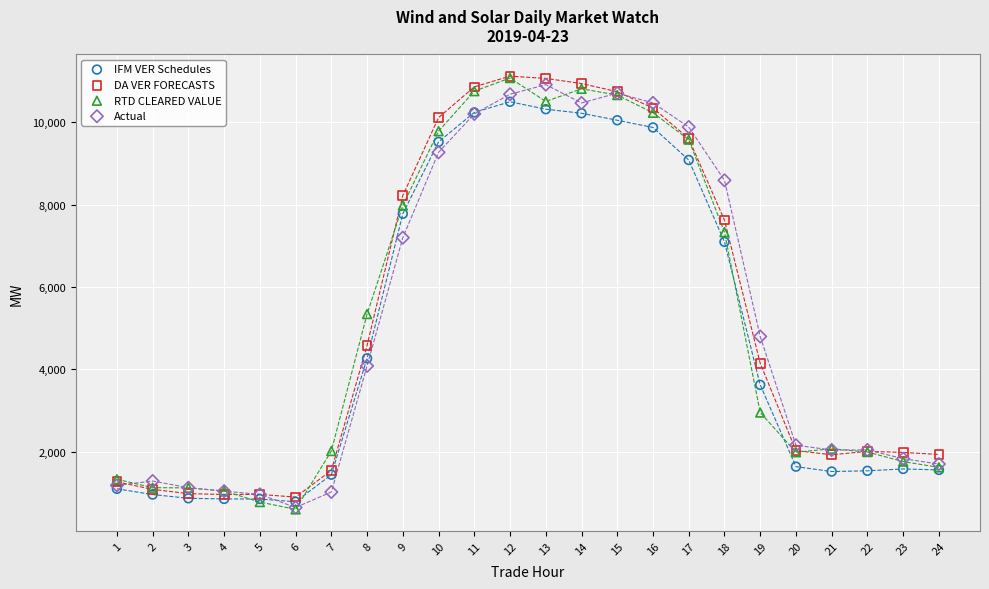

In the DA VER FORECASTS series, what Y value is closest to 6007?

4579.4